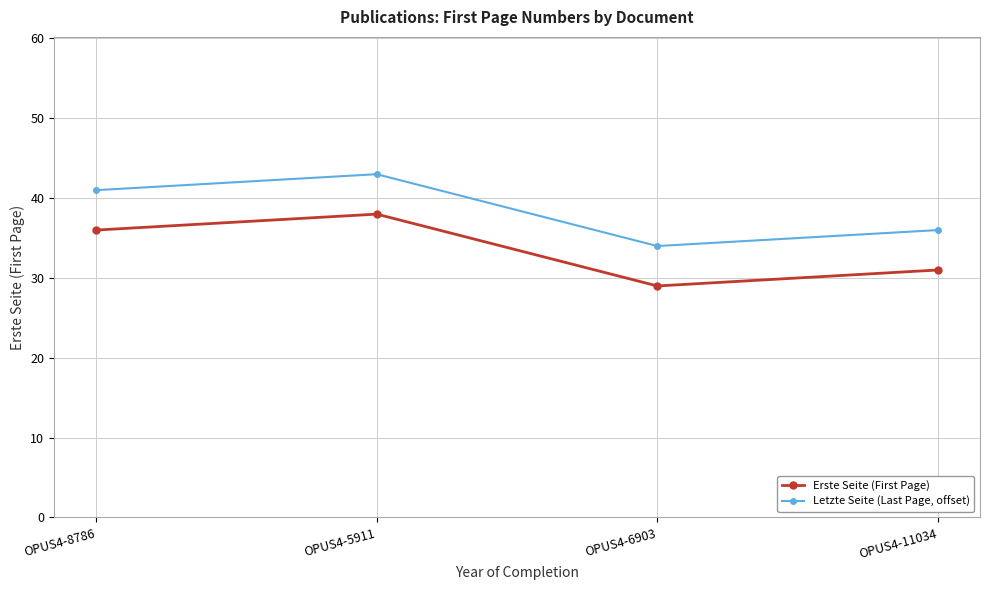

Reading left to right, transcribe all the data shown in this chart.

Erste Seite (First Page): OPUS4-8786=36	OPUS4-5911=38	OPUS4-6903=29	OPUS4-11034=31
Letzte Seite (Last Page, offset): OPUS4-8786=41	OPUS4-5911=43	OPUS4-6903=34	OPUS4-11034=36